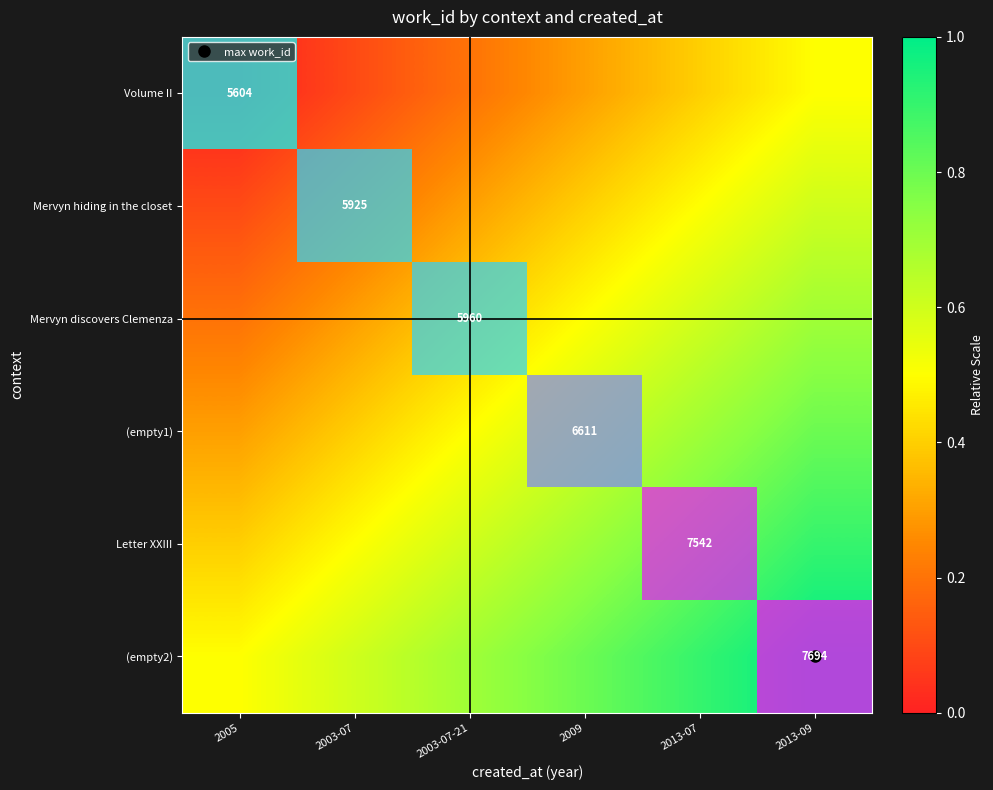

How many values in Mervyn discovers Clemenza are above zero?

1